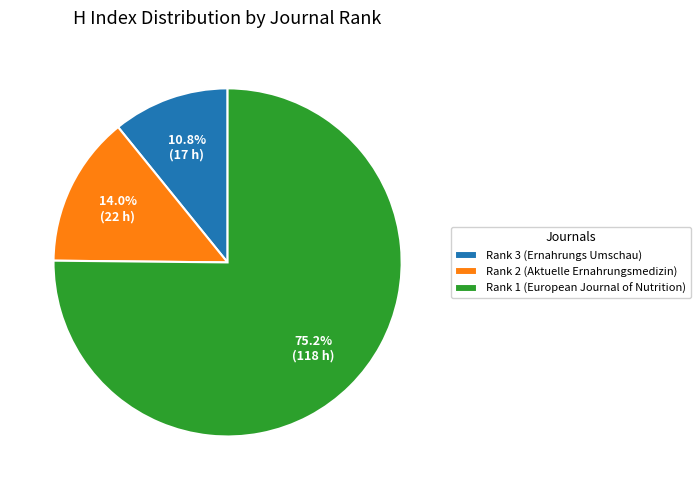

What percentage is the Rank 2 (Aktuelle Ernahrungsmedizin) slice, to the nearest percent?

14%